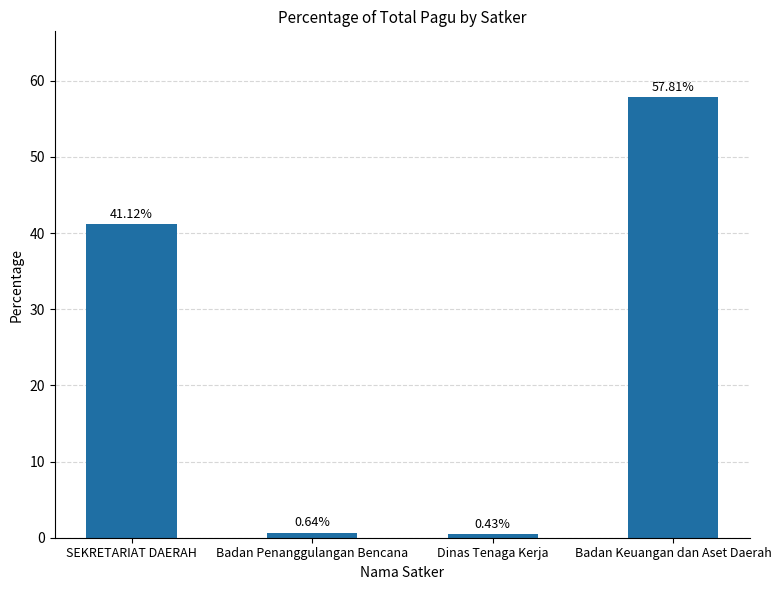

Rank the categories by value from lowest to highest.

Dinas Tenaga Kerja, Badan Penanggulangan Bencana, SEKRETARIAT DAERAH, Badan Keuangan dan Aset Daerah